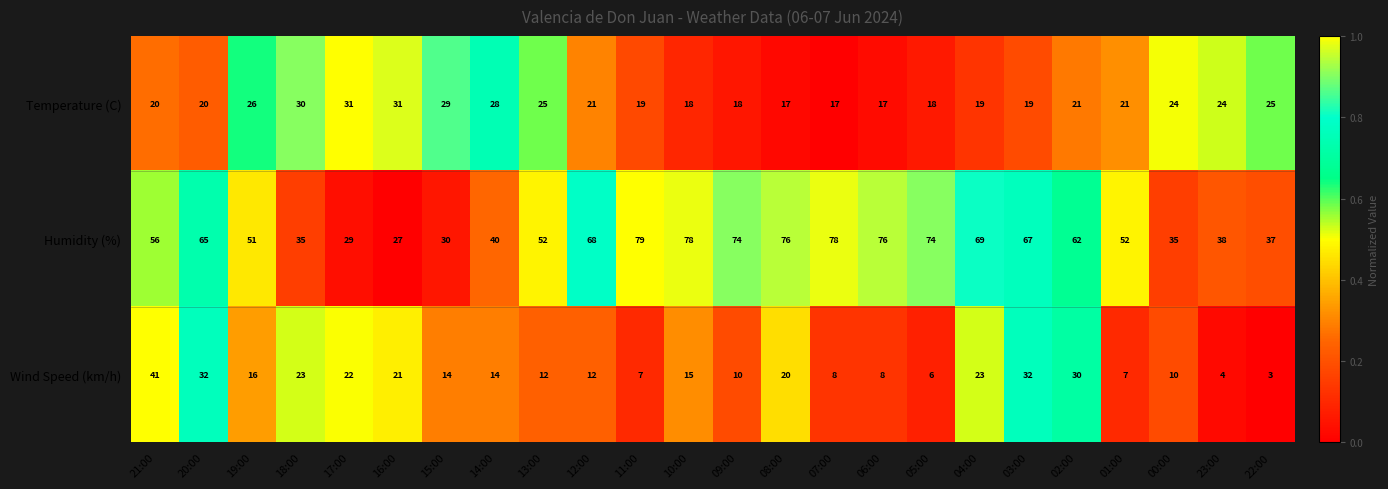

What is the difference between the second highest and second lowest values in the Wind Speed (km/h) series?

28